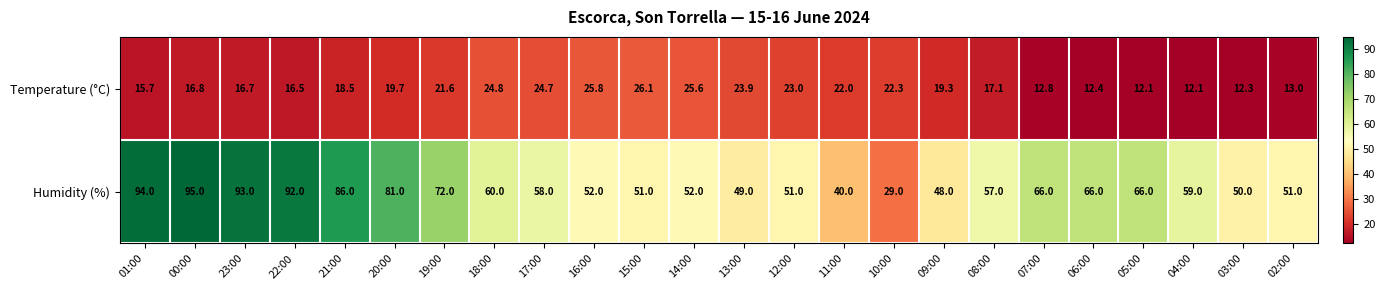

Rank the series by their average value, from lowest to highest.

Temperature (°C), Humidity (%)